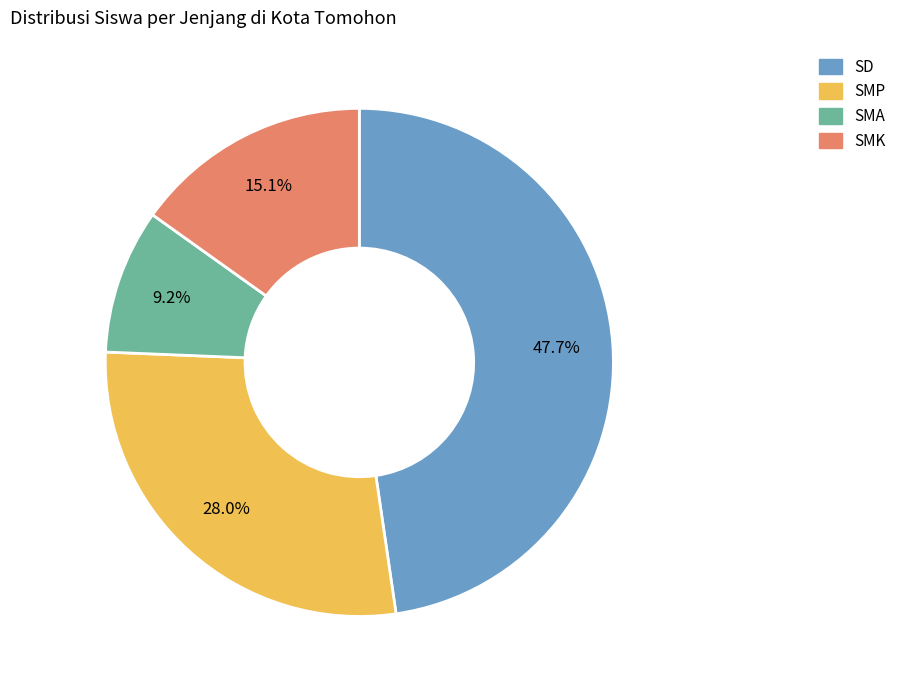

How many segments does this pie chart have?

4